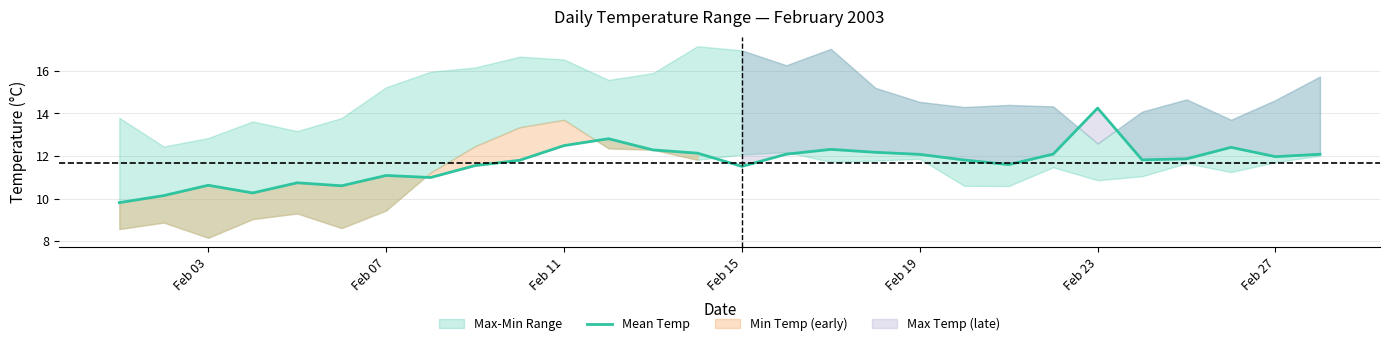

True or false: Mean Temp has a value of 14.2 at Feb 23.

True